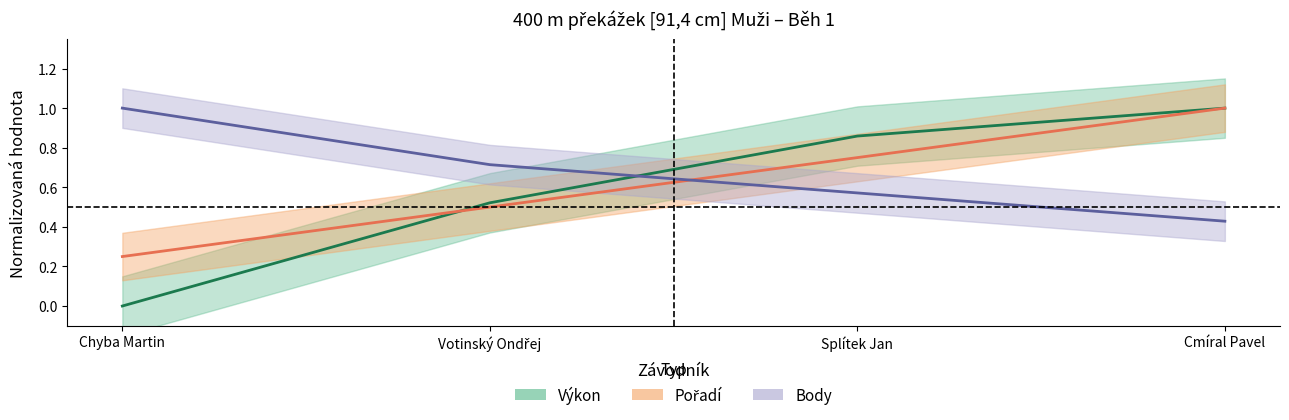

What is the value of the Pořadí point at the 4th from the left?

1.0